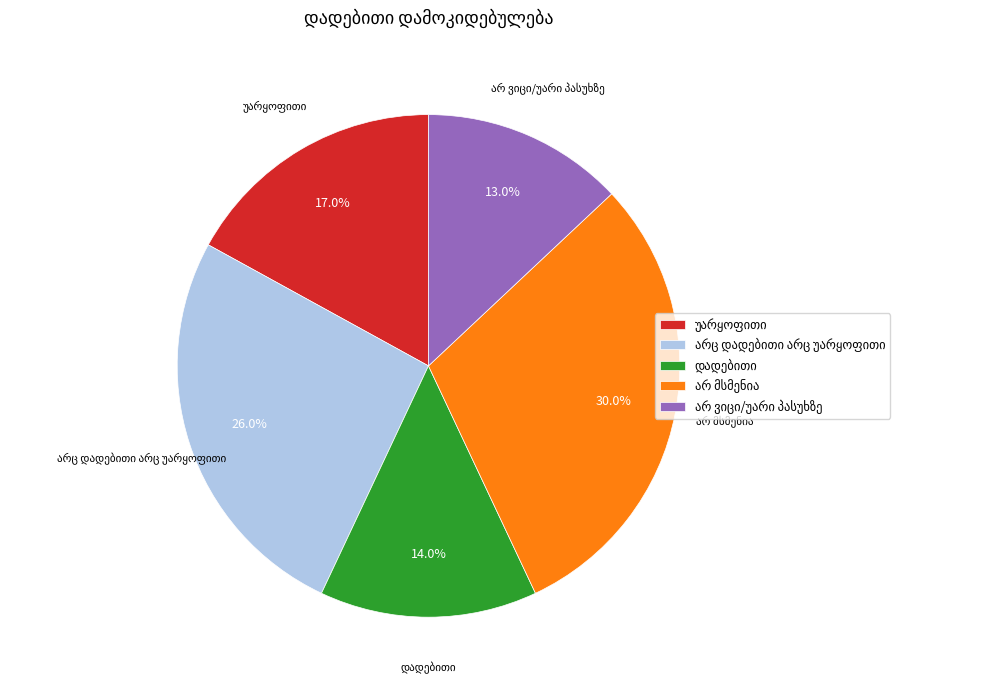

Is there any slice that represents more than half of the pie?

No